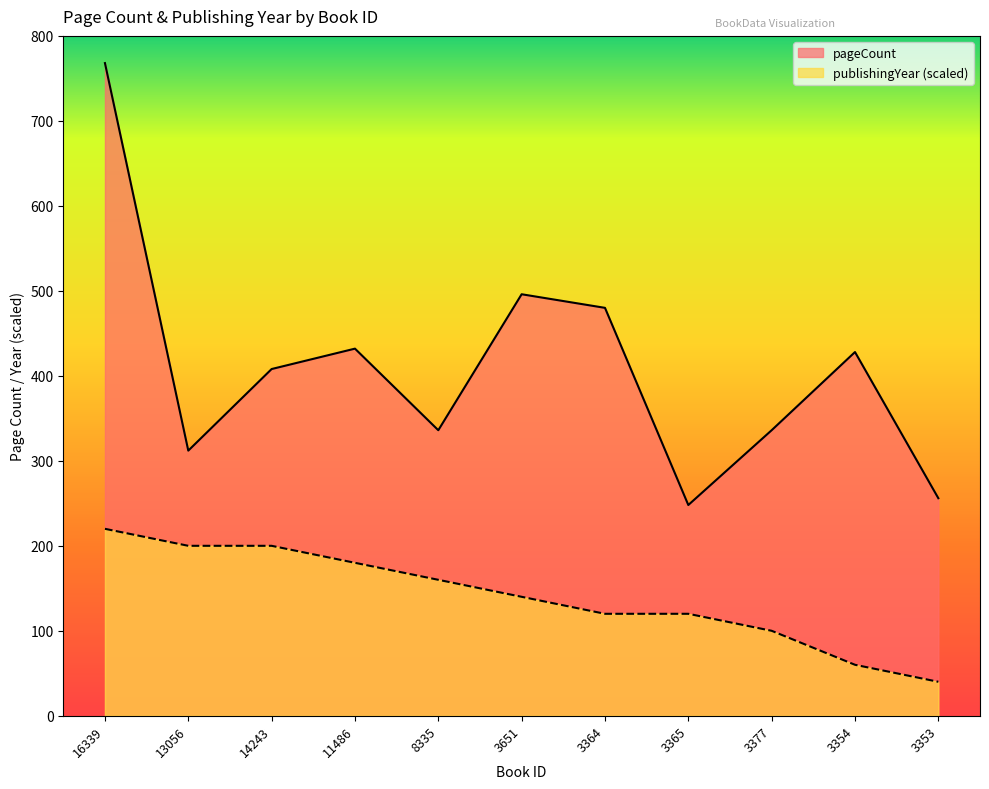

Which has a higher value, 3353 or 13056?

13056